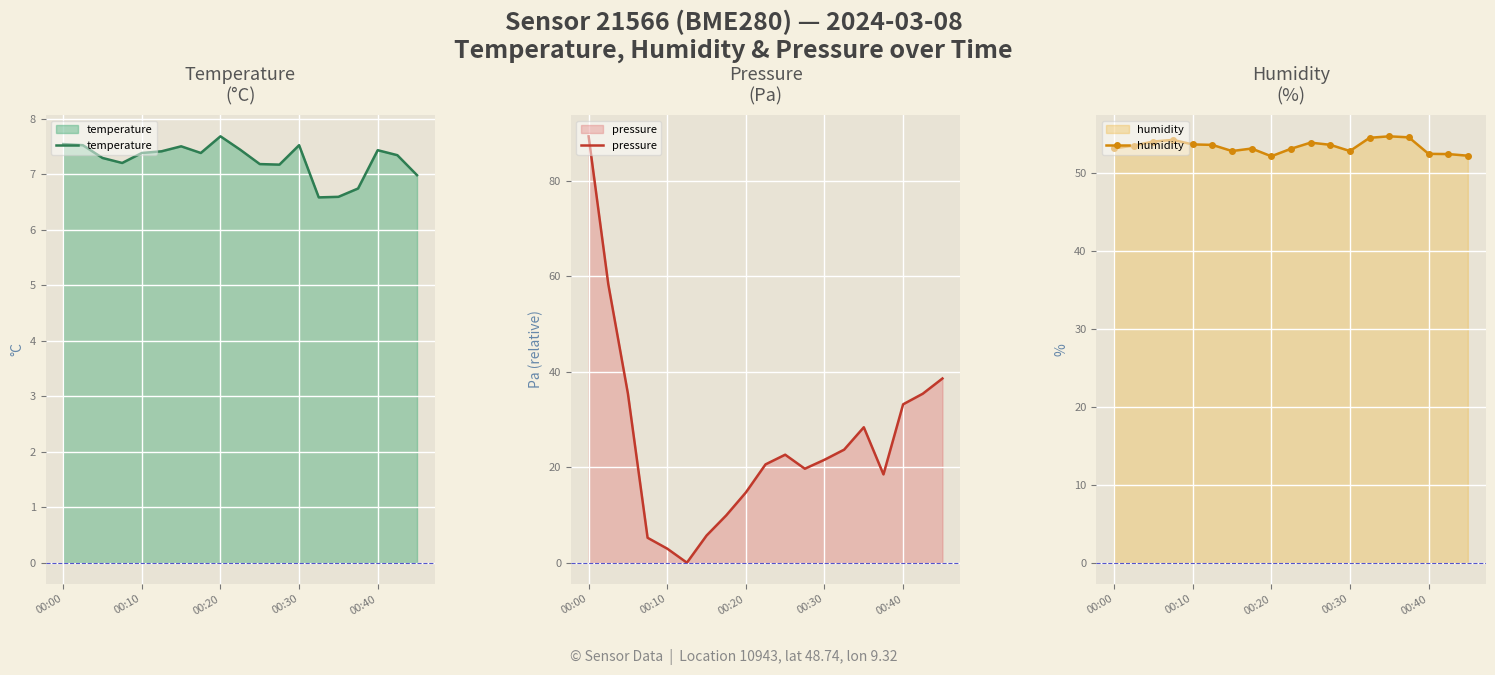

List the series in order of their peak value, highest first.

pressure, humidity, temperature